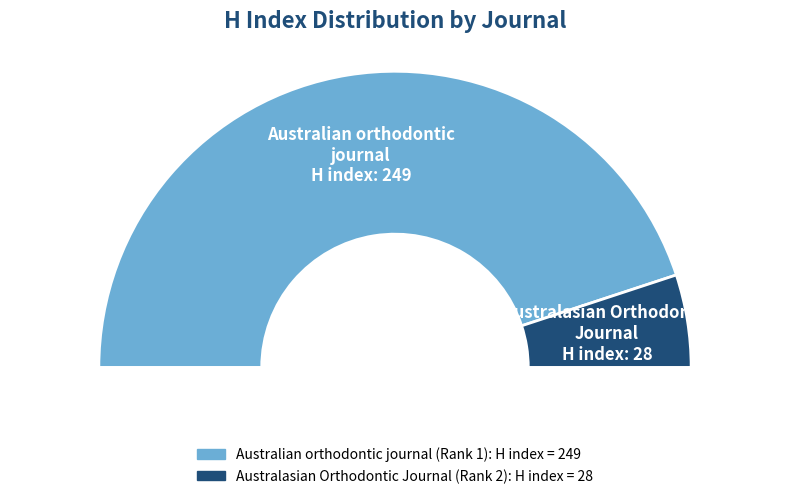

How many slices are in this pie chart?

2